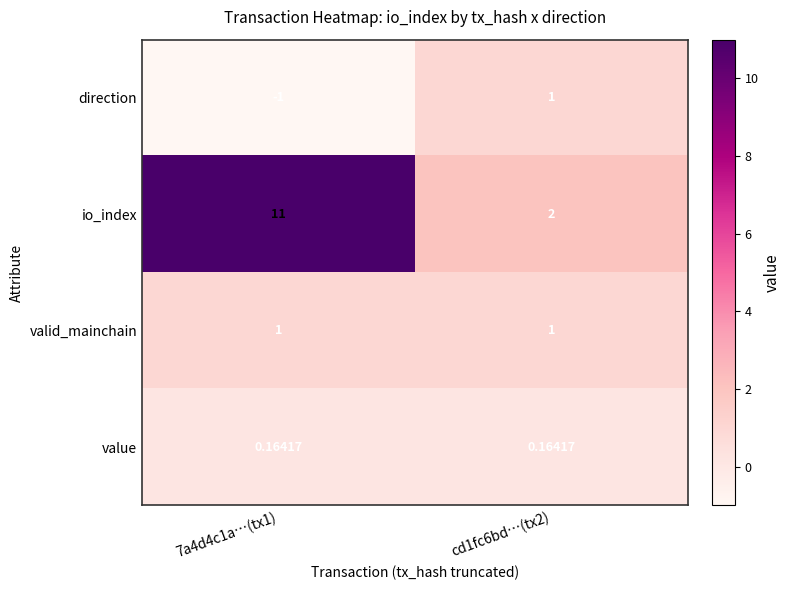

Count the number of categories in the chart.

2